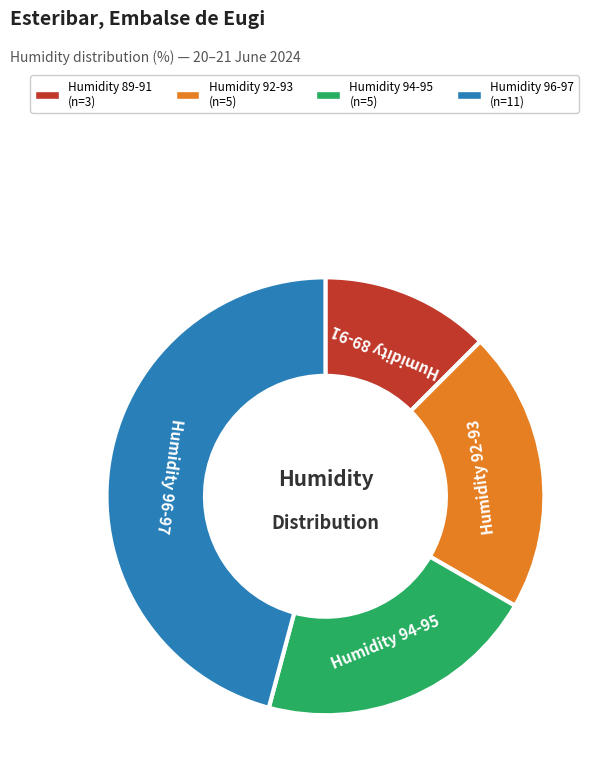

Count the number of slices in the pie.

4